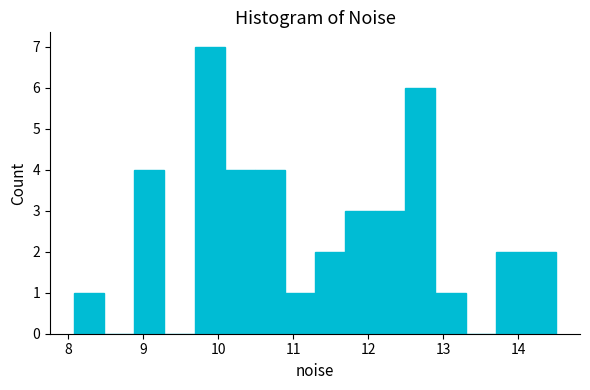

Reading left to right, list every bar in this chart as the range it spans on the x-axis followed by its height. Neither the bar edges nor the heights are printed on the chart, so give them approximately, as read against the axes.

8.1 to 8.5: 1
8.5 to 8.9: 0
8.9 to 9.3: 4
9.3 to 9.7: 0
9.7 to 10.1: 7
10.1 to 10.5: 4
10.5 to 10.9: 4
10.9 to 11.3: 1
11.3 to 11.7: 2
11.7 to 12.1: 3
12.1 to 12.5: 3
12.5 to 12.9: 6
12.9 to 13.3: 1
13.3 to 13.7: 0
13.7 to 14.1: 2
14.1 to 14.5: 2